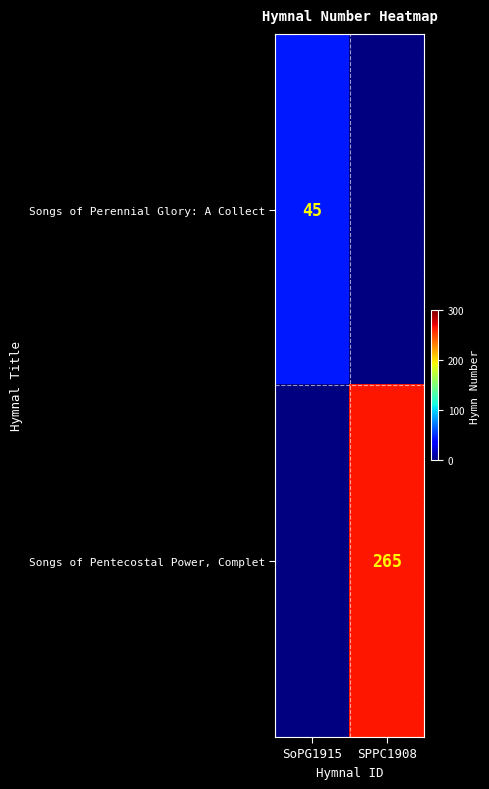

At which category is the sum across all series the highest?

SPPC1908